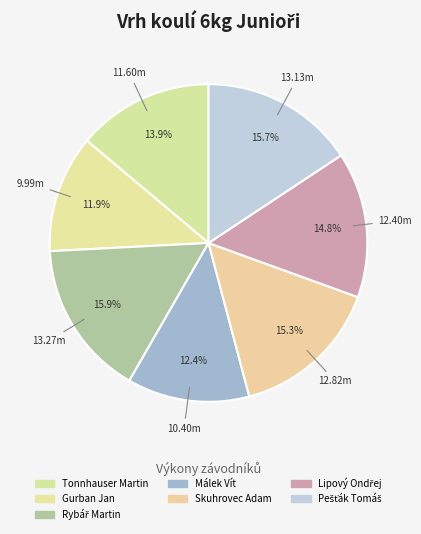

How many slices are in this pie chart?

7